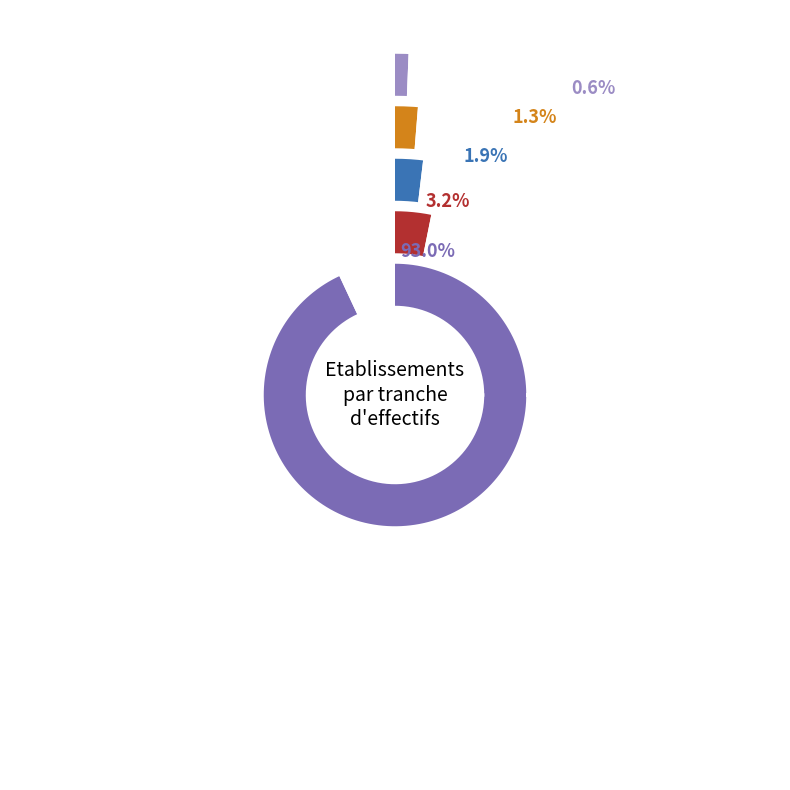

What is the ratio of the value at 01 to the value at 02?

1.7